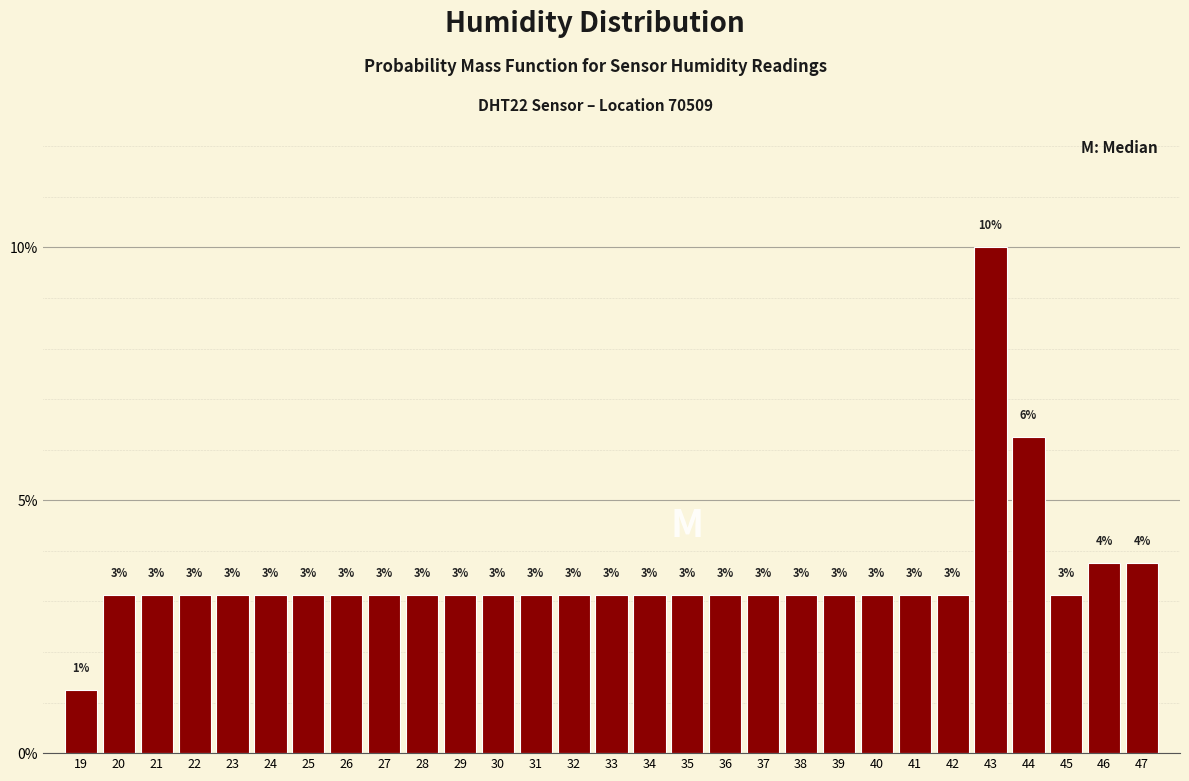

How many bars are there in total?

29